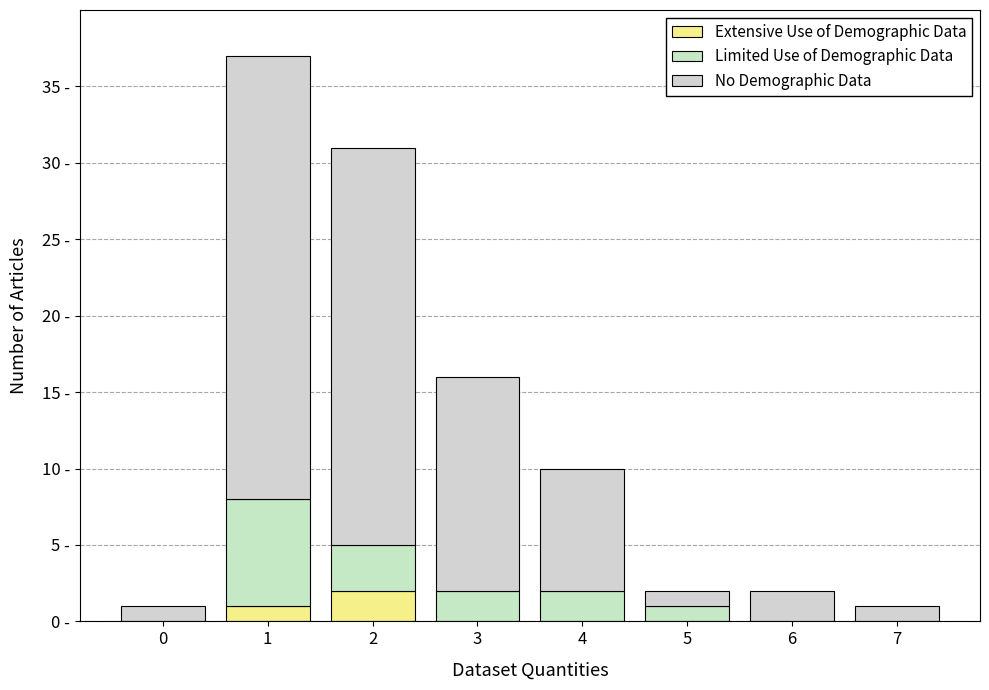

Are the bars grouped side by side (vs. stacked)?

No